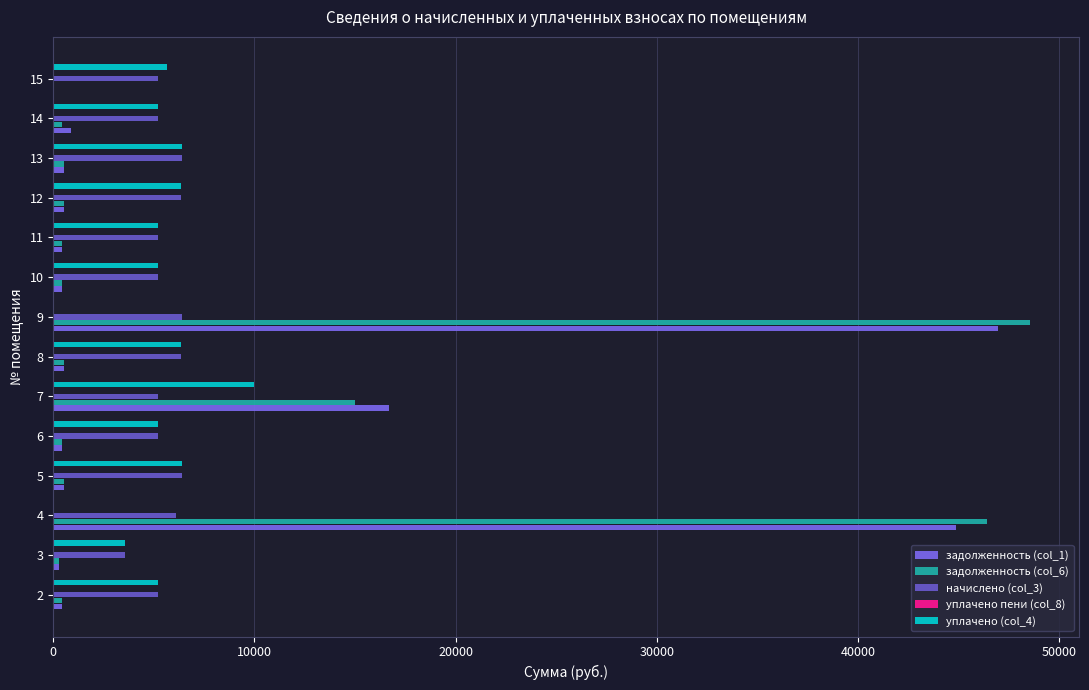

True or false: задолженность (col_1) has a value of 532.8 at 13.

True